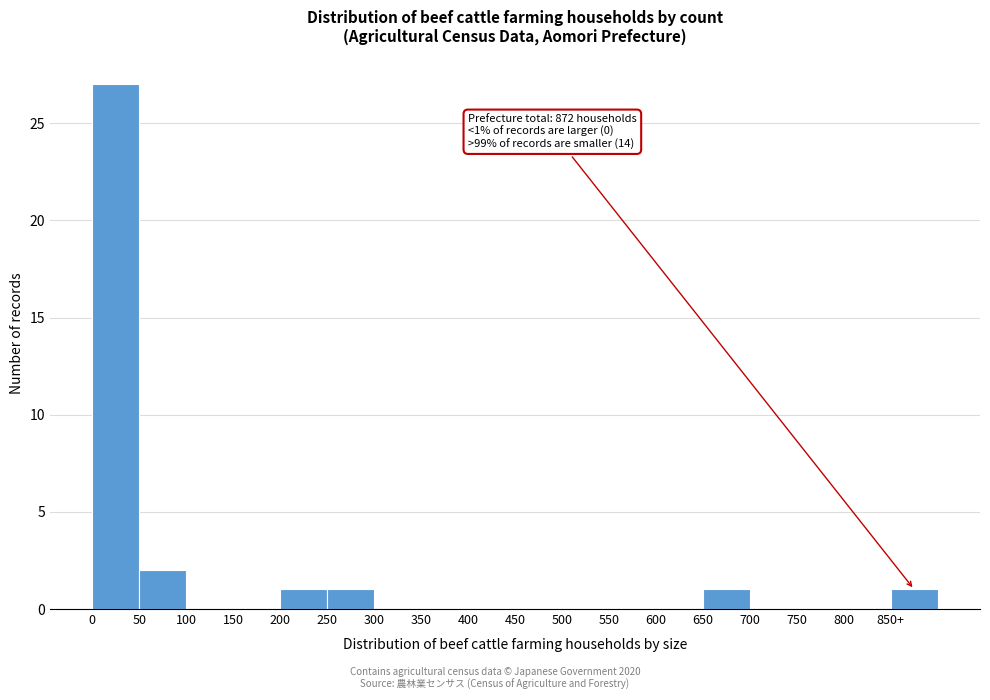

Reading left to right, extract all data points from this chart.

0=27	50=2	100=0	150=0	200=1	250=1	300=0	350=0	400=0	450=0	500=0	550=0	600=0	650=1	700=0	750=0	800=0	850+=1